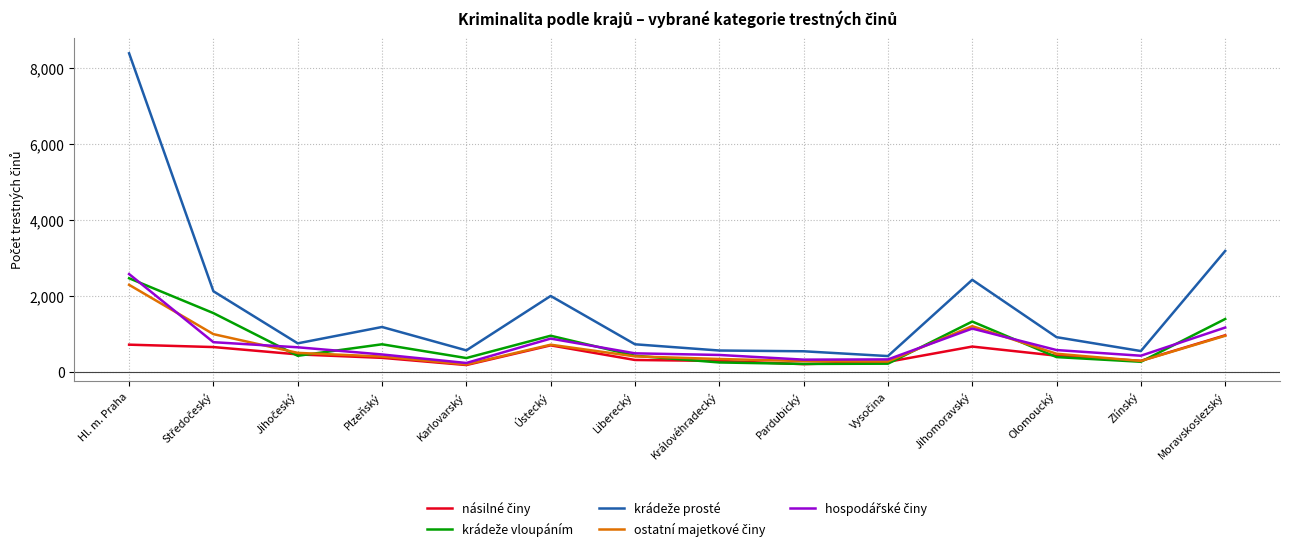

At which category does the chart reach its peak across all series?

Hl. m. Praha